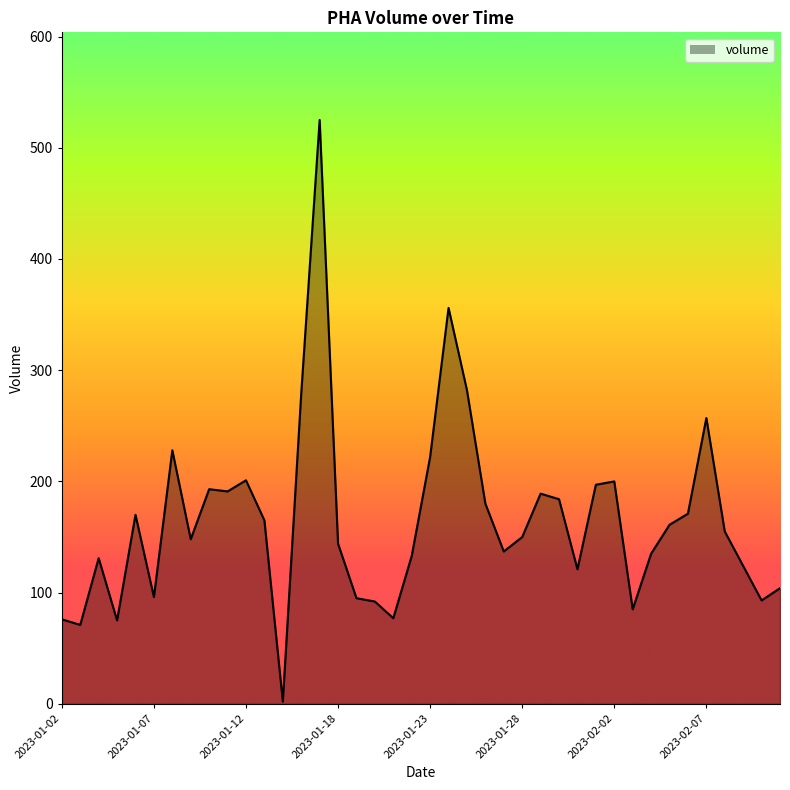

What is the maximum value shown in the chart?

525